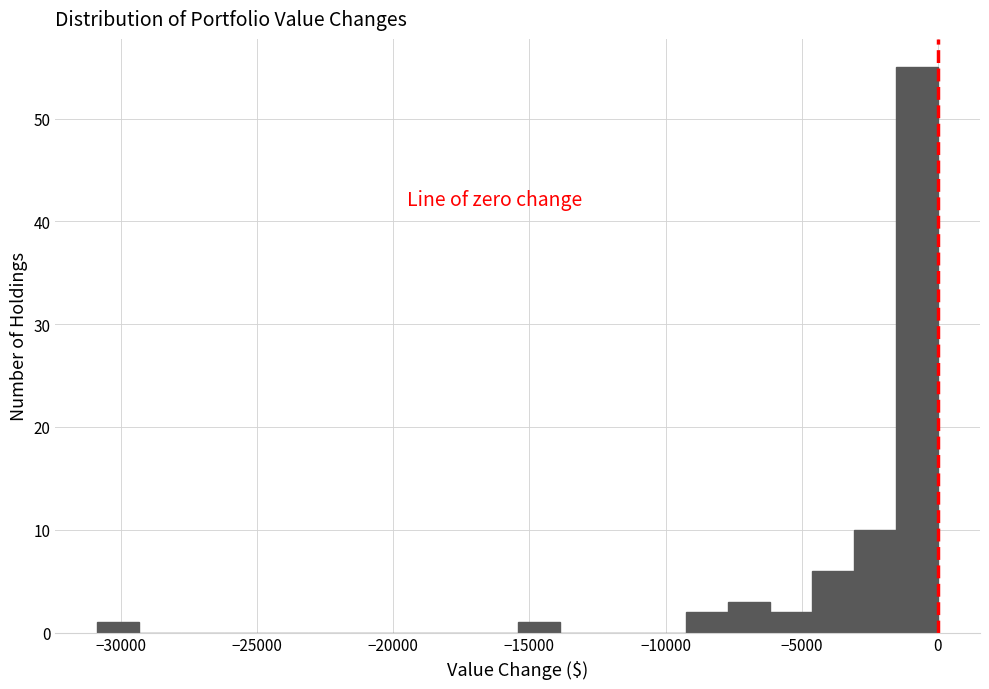

Around what value on the x-axis is the tallest bar? Give the approximate position of its centre, as read against the axis.

-1000